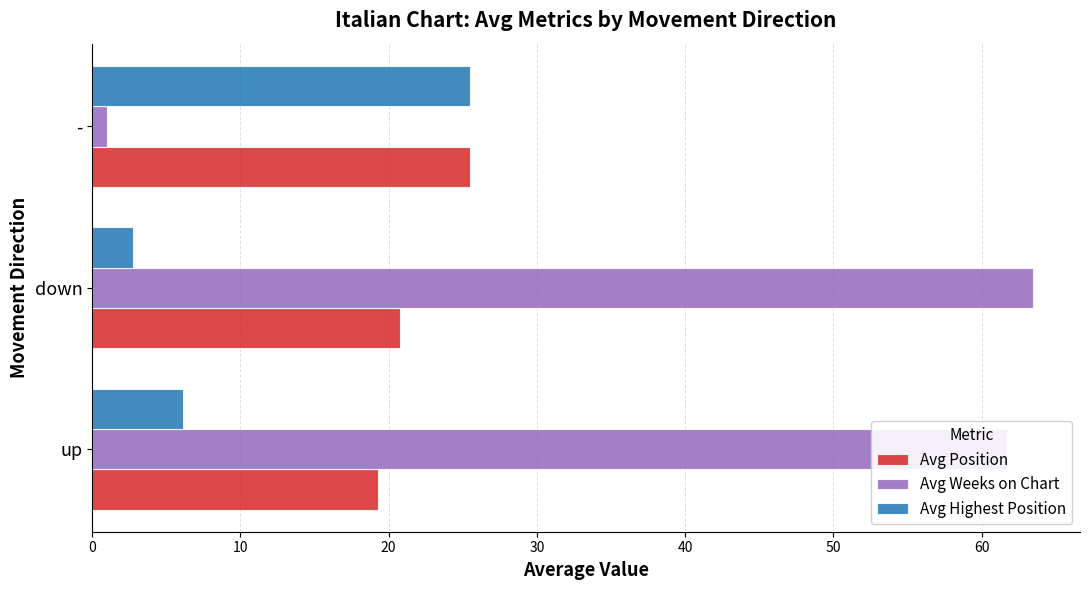

Which series has the largest range (max minus min)?

Avg Weeks on Chart